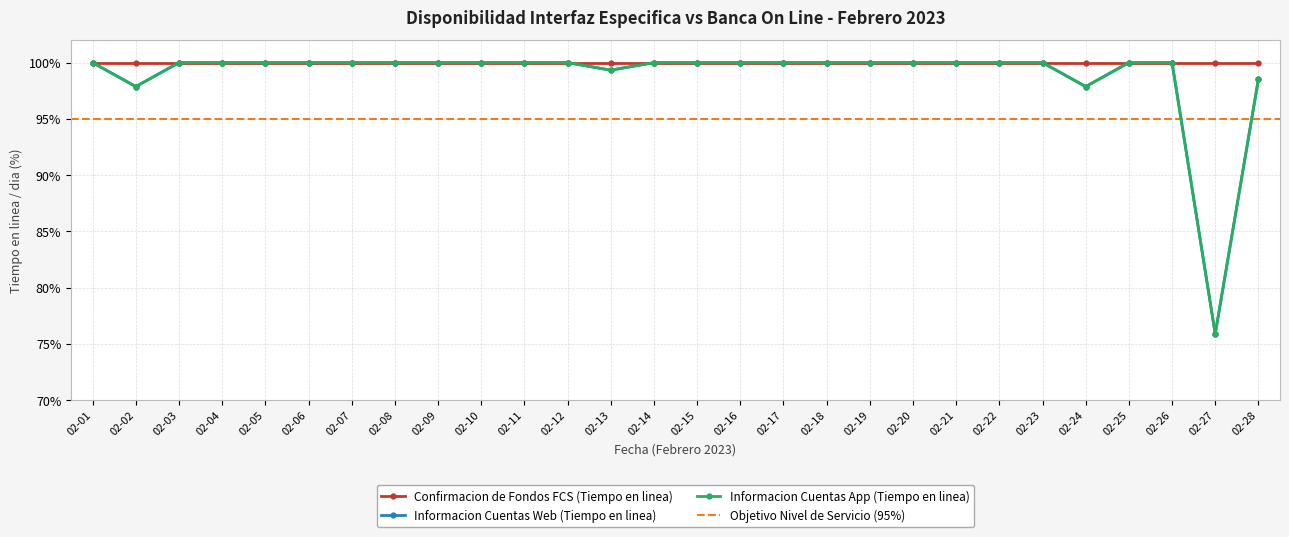

Is this an area chart (filled region under the line)?

No